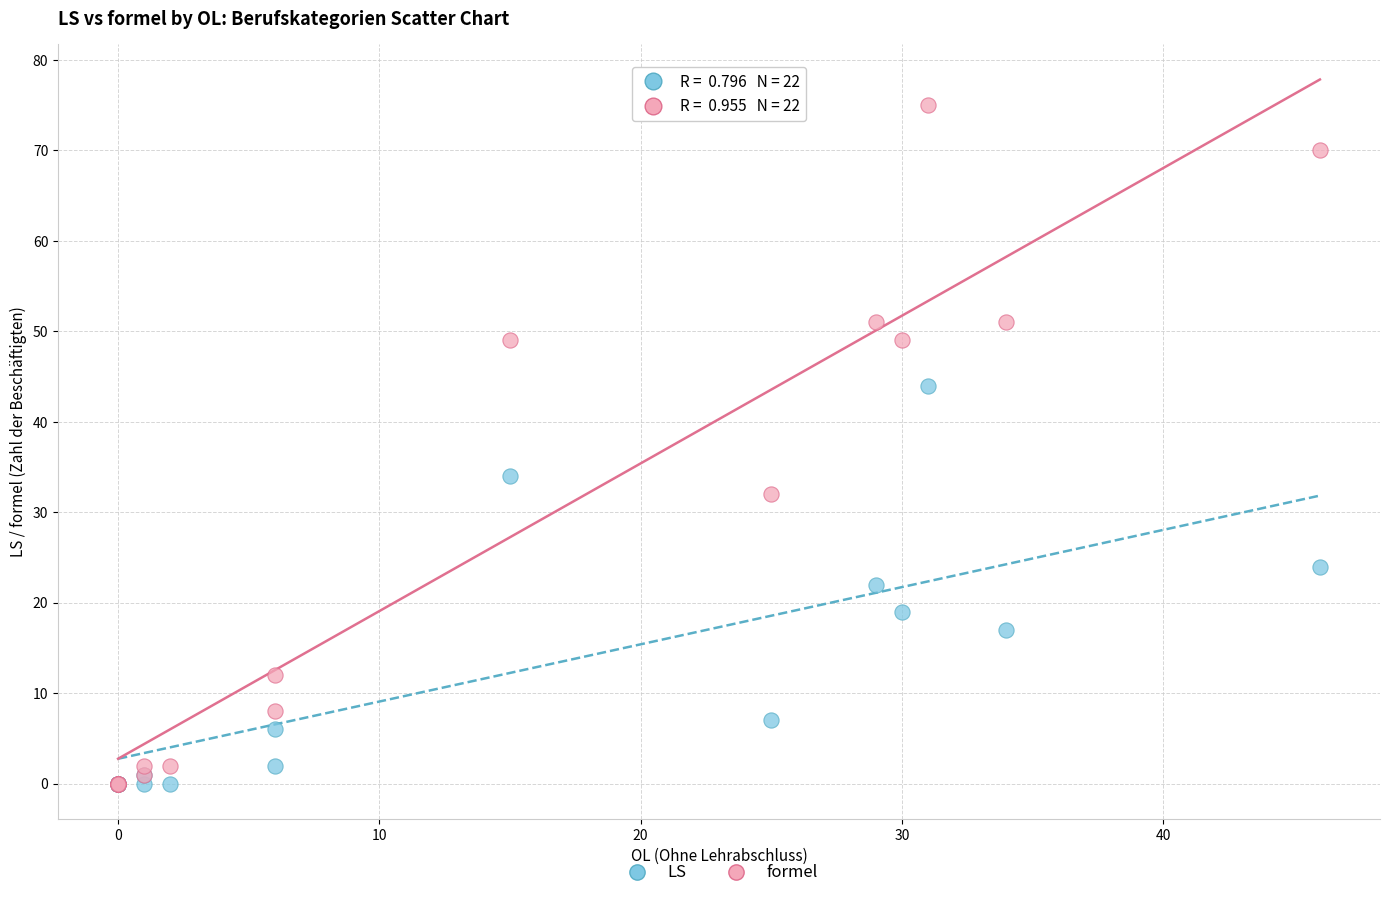

Across all series, what Y value is closest to 37?

34